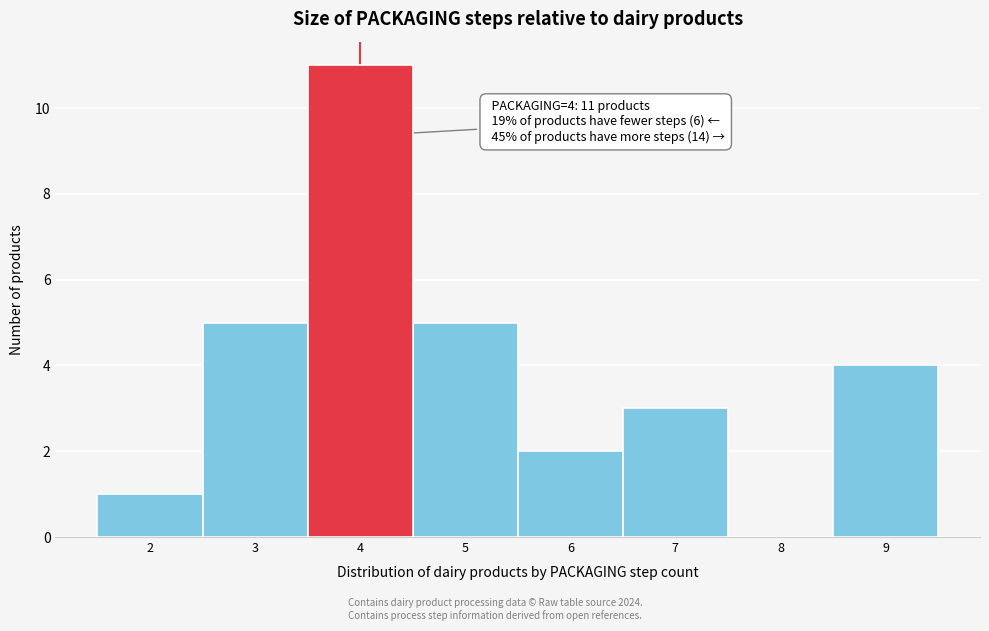

Which range on the x-axis has the tallest bar?

3.5 to 4.5